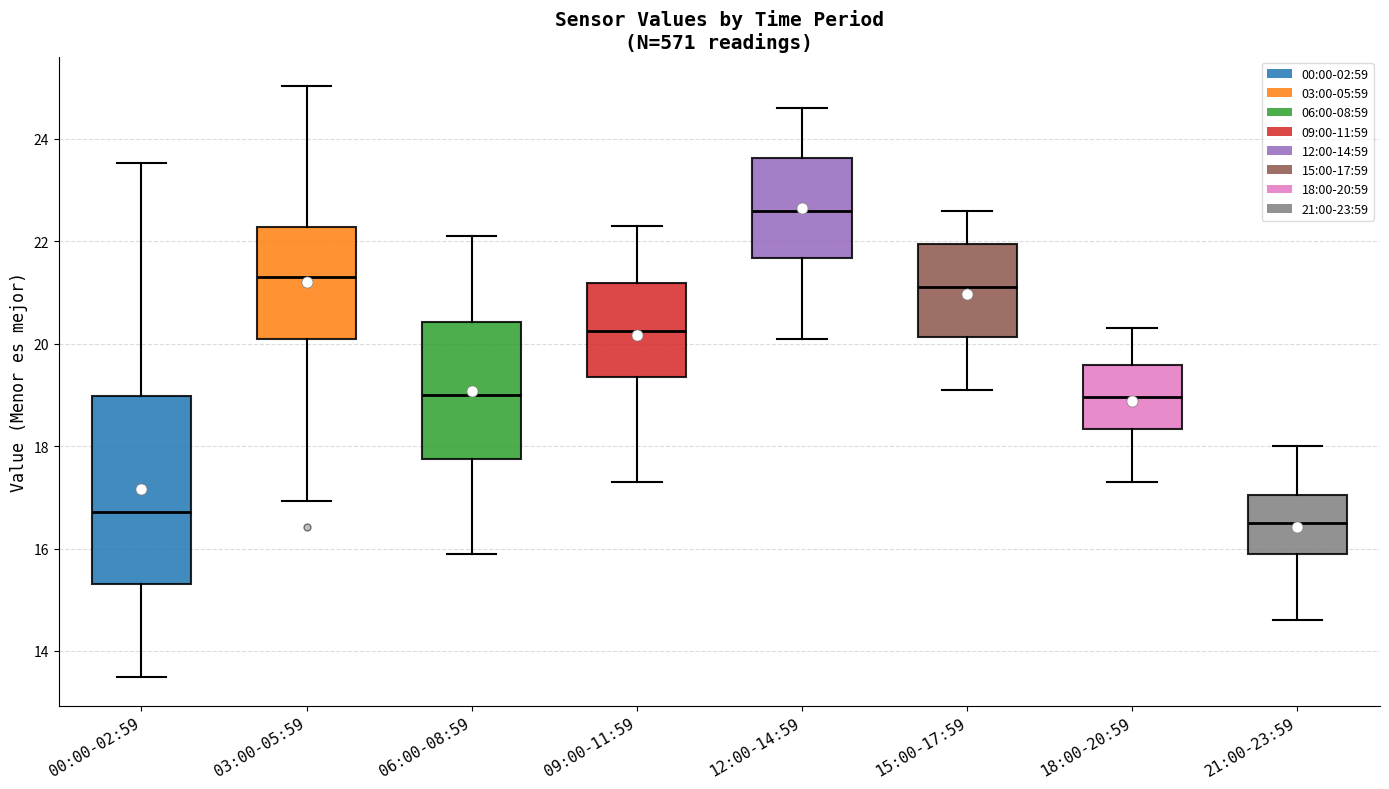

Reading left to right, transcribe this box plot: for each box, give where its median line is, the range the box spans, and where its two whiskers end, as read against the y-axis. The values are not printed on the chart, so give them approximately, as read against the axis.

00:00-02:59: median 16.8, box 15.4 to 19.0, whiskers 13.6 to 23.6
03:00-05:59: median 21.4, box 20.0 to 22.2, whiskers 17.0 to 25.0
06:00-08:59: median 19.0, box 17.8 to 20.4, whiskers 16.0 to 22.2
09:00-11:59: median 20.2, box 19.4 to 21.2, whiskers 17.4 to 22.4
12:00-14:59: median 22.6, box 21.6 to 23.6, whiskers 20.2 to 24.6
15:00-17:59: median 21.2, box 20.2 to 22.0, whiskers 19.2 to 22.6
18:00-20:59: median 19.0, box 18.4 to 19.6, whiskers 17.4 to 20.4
21:00-23:59: median 16.6, box 16.0 to 17.0, whiskers 14.6 to 18.0